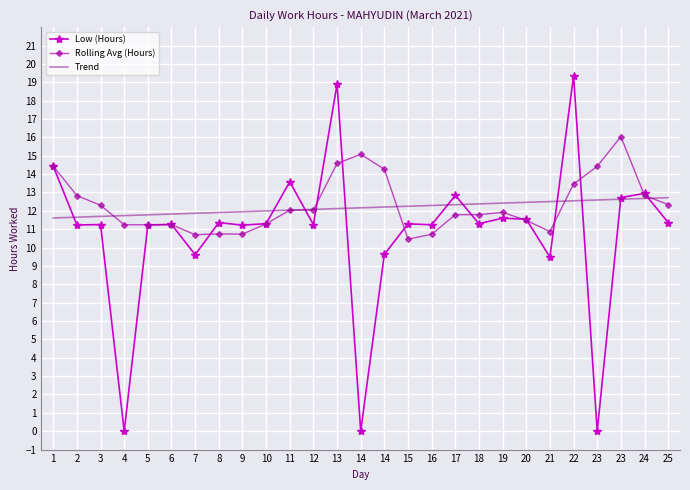

What are all the series names shown in the legend?

Low (Hours), Rolling Avg (Hours), Trend